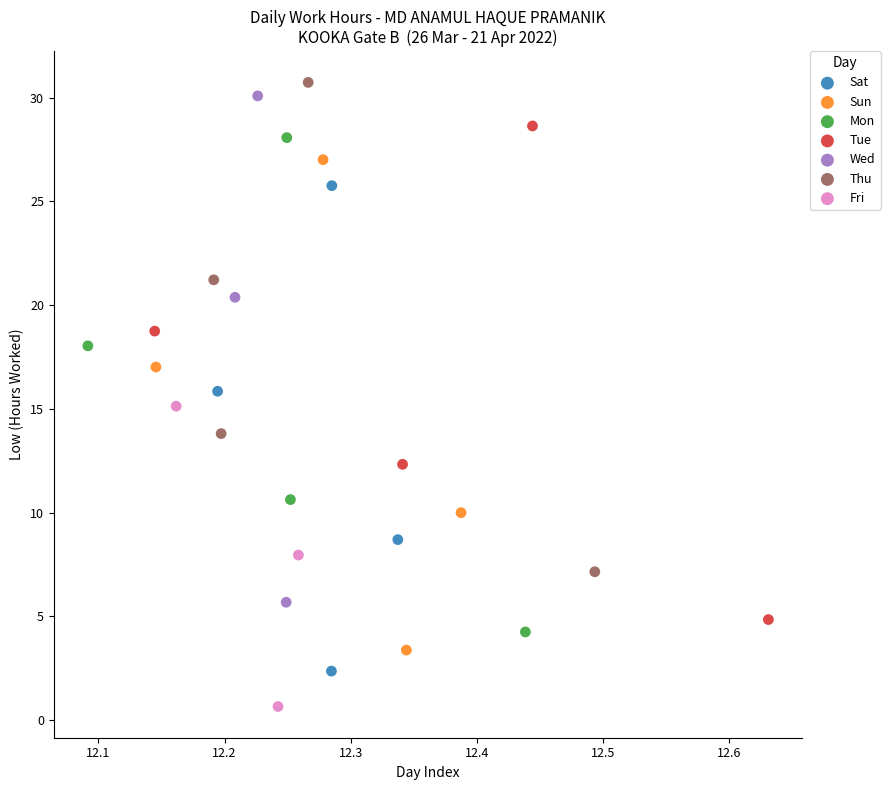

Which series reaches the minimum Y coordinate?

Fri